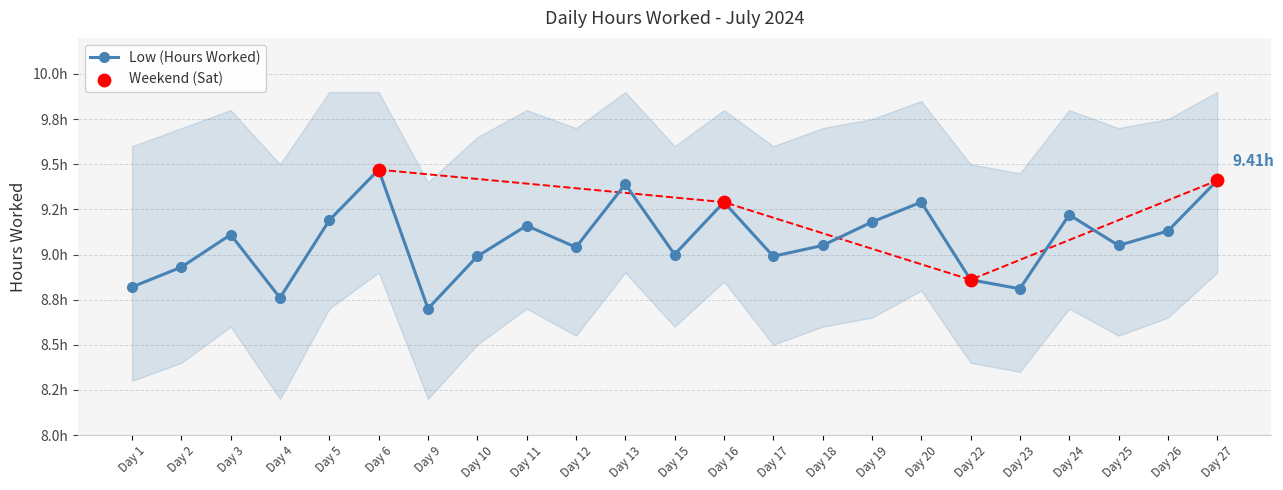

Between Day 13 and Day 9, which is larger?

Day 13